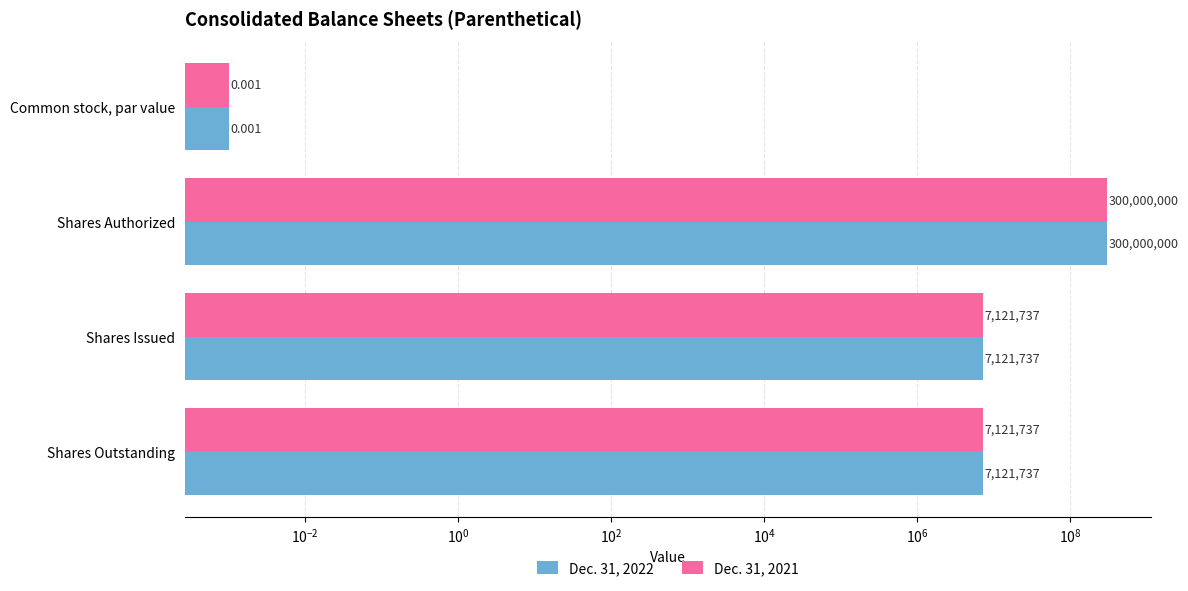

Is it true that Dec. 31, 2021 equals 0.0 at Common stock, par value?

False